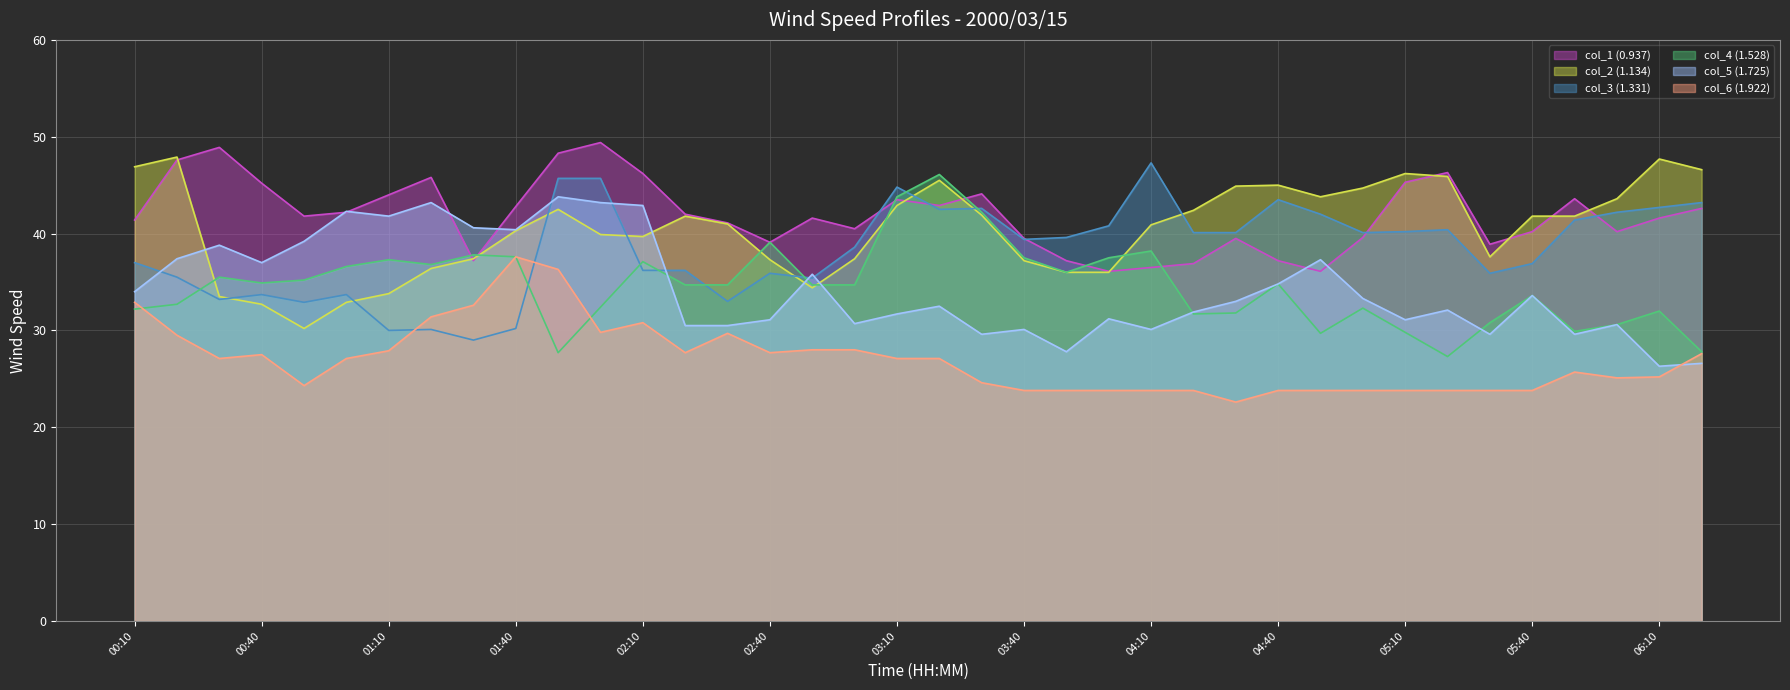

Which category has the lowest value in the col_3 series?

01:30